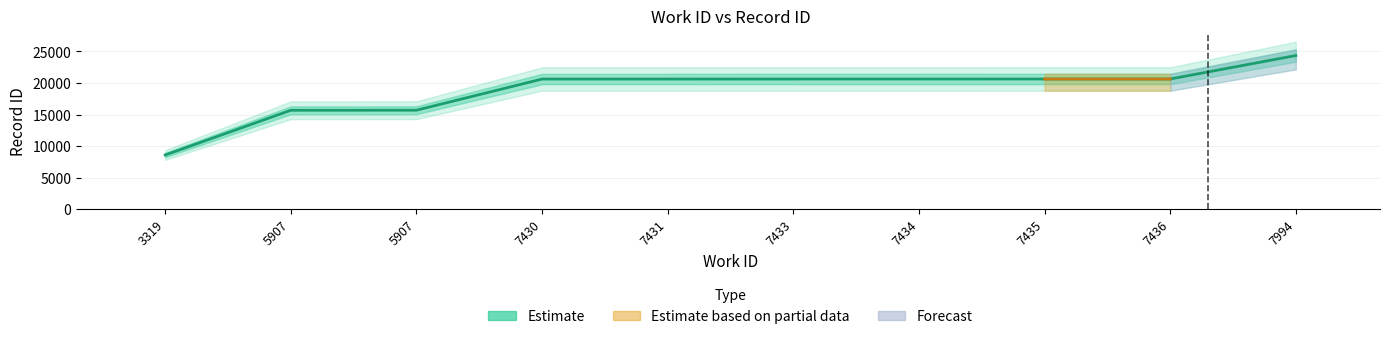

What is the maximum value shown in the chart?

24348